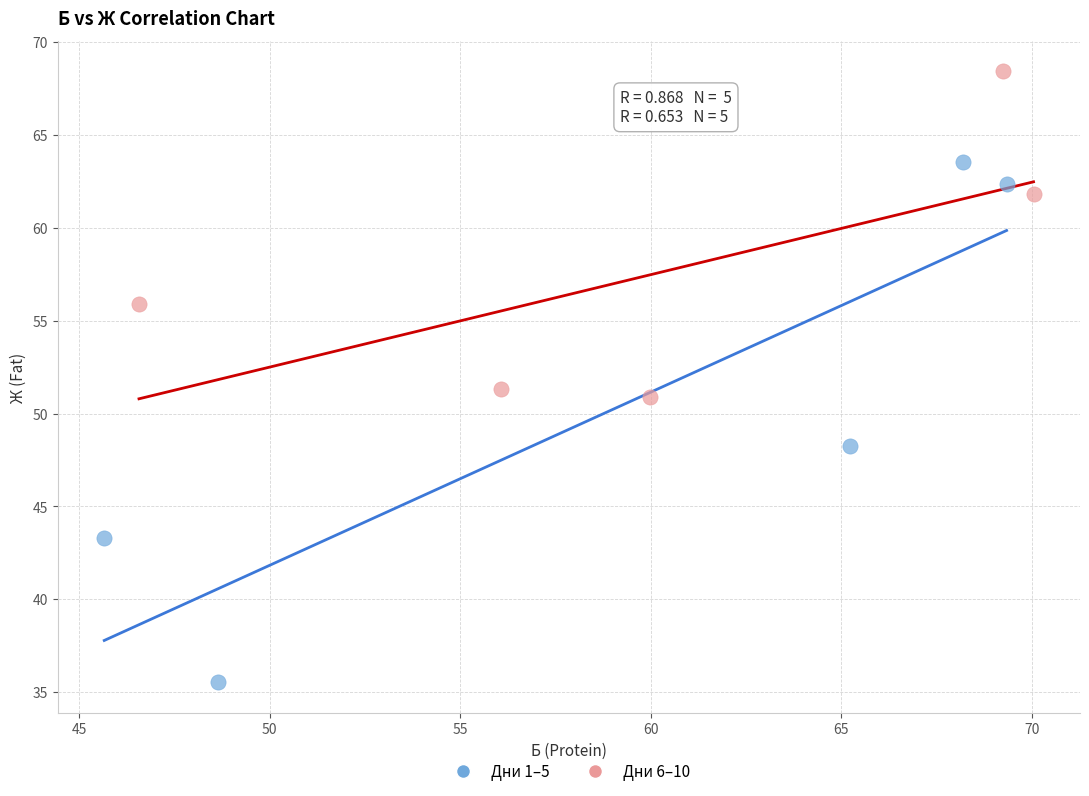

What are all the series names shown in the legend?

Дни 1–5, Дни 6–10